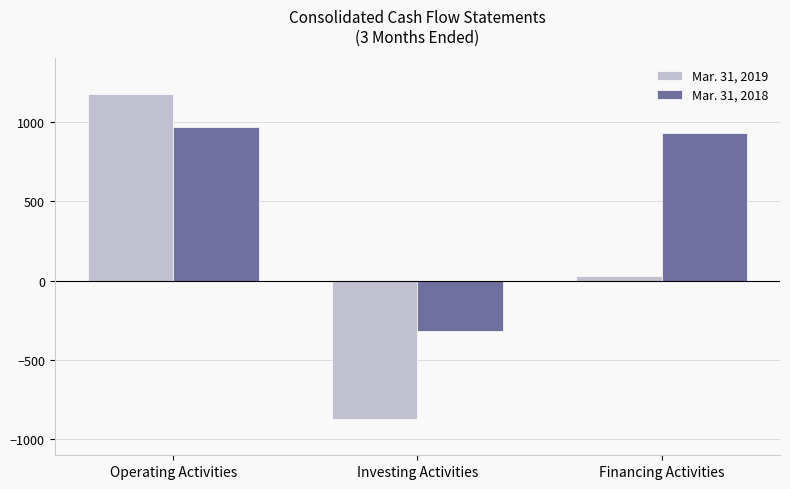

Reading right to left, transcribe all the data shown in this chart.

Mar. 31, 2019: Financing Activities=27	Investing Activities=-870	Operating Activities=1173
Mar. 31, 2018: Financing Activities=929	Investing Activities=-316	Operating Activities=966